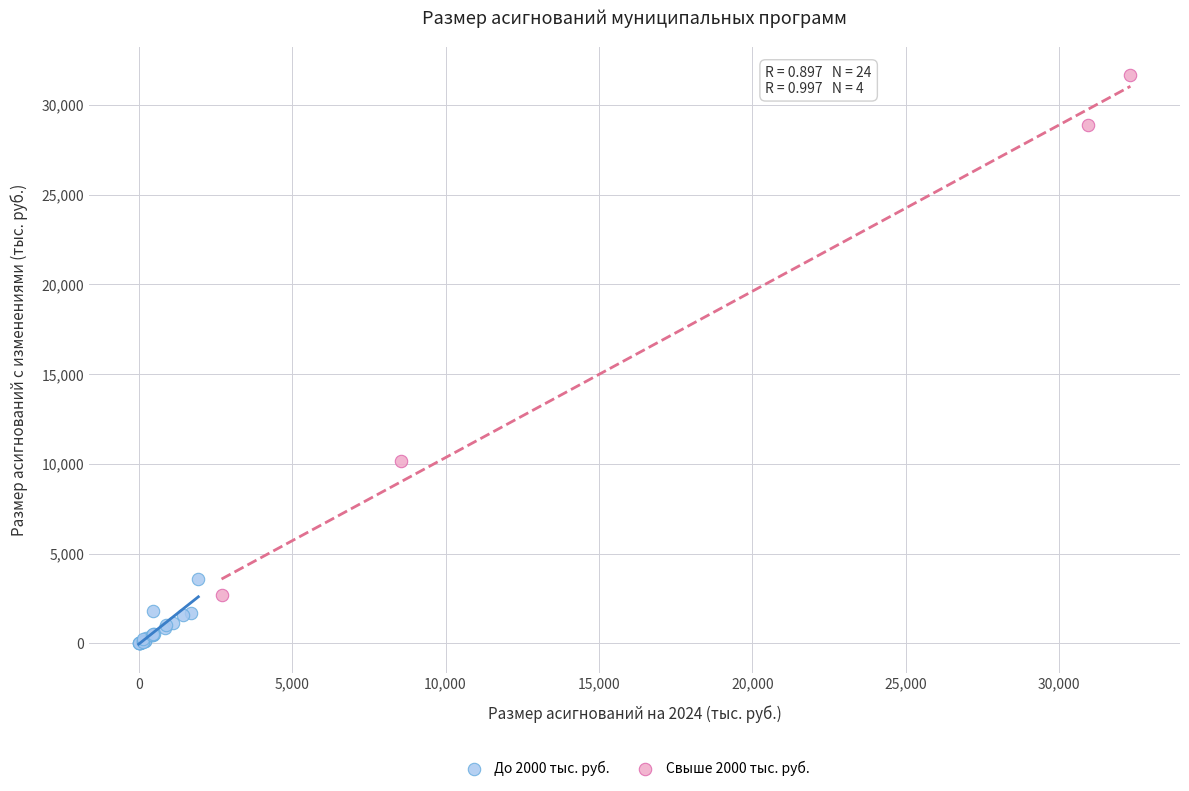

Which series reaches the minimum Y coordinate?

До 2000 тыс. руб.